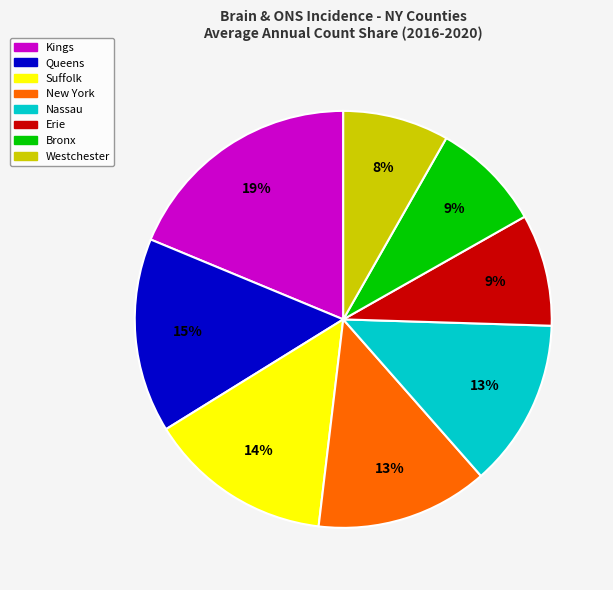

To the nearest percent, what is the difference between the largest and smallest slice percentages?

11%